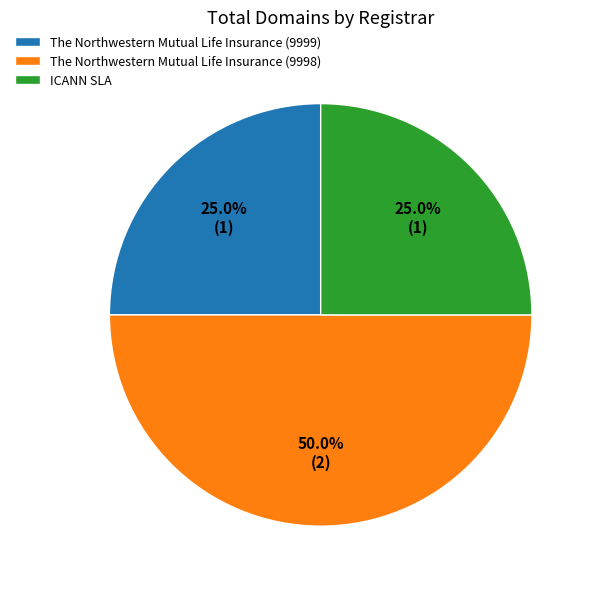

How much of the chart is everything except The Northwestern Mutual Life Insurance (9998)?

50.0%